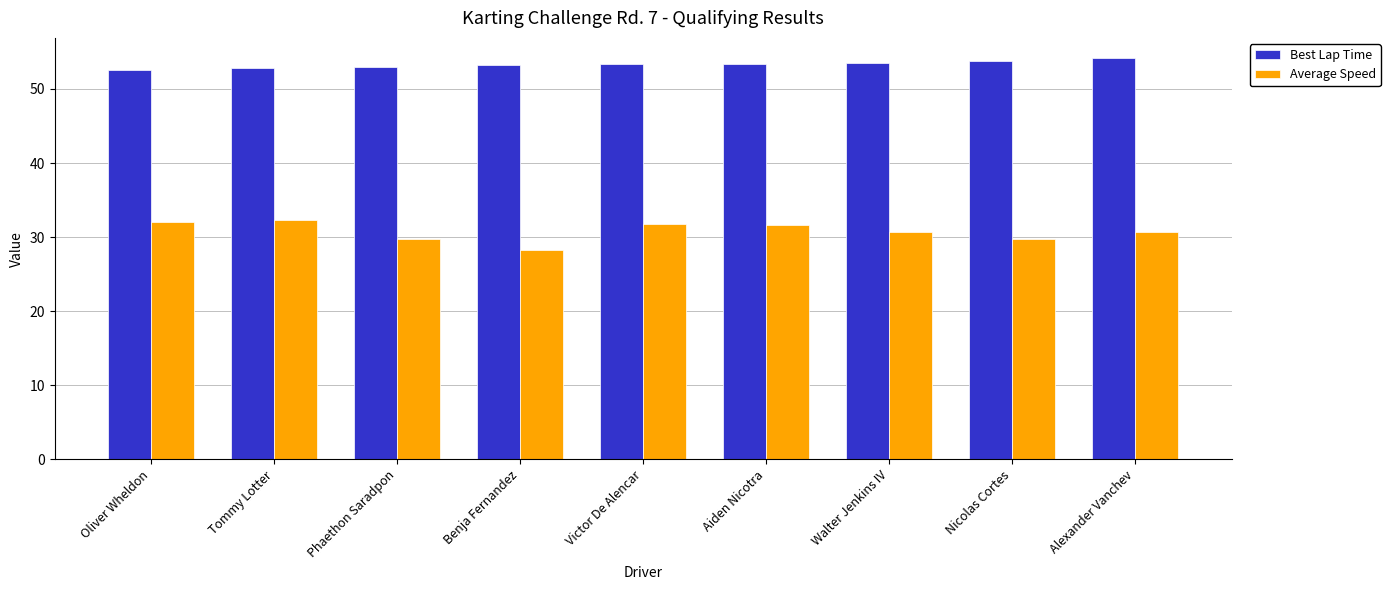

Is it true that Best Lap Time equals 53.7 at Nicolas Cortes?

True